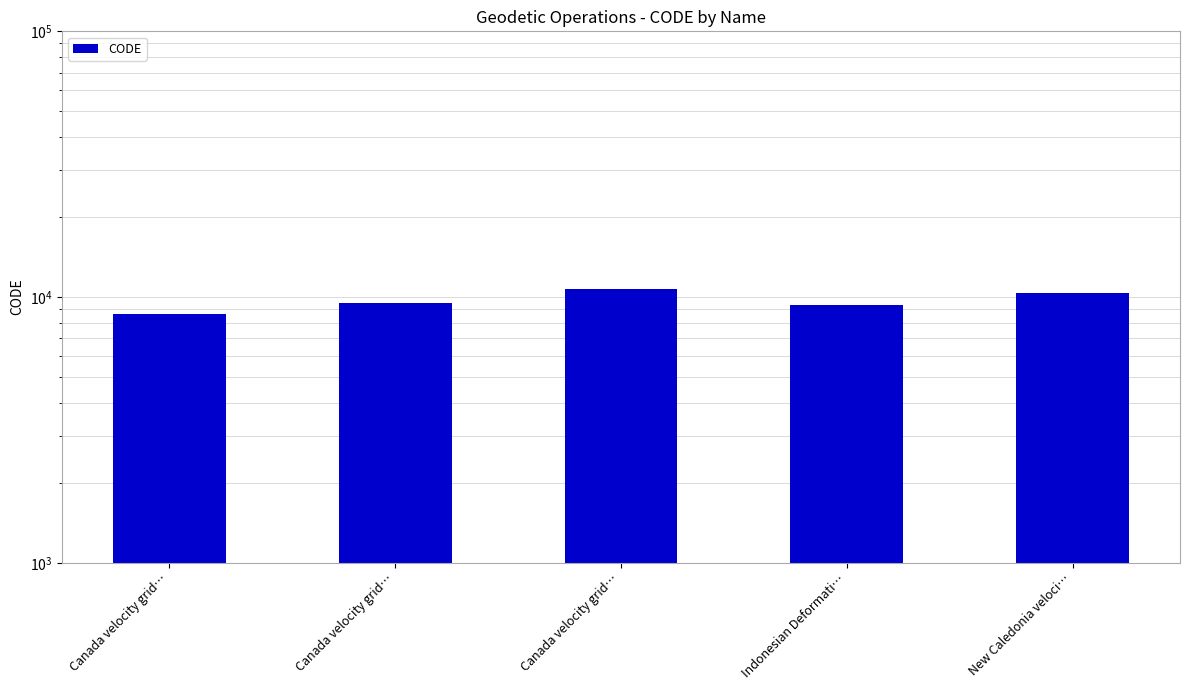

What is the sum of all values?

48564